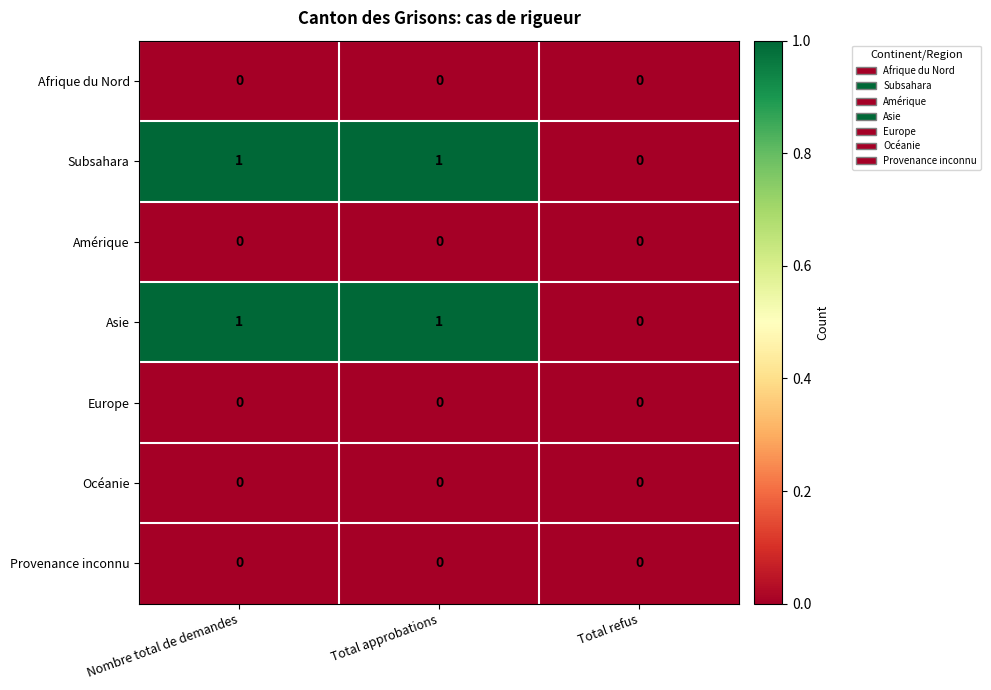

Count the Subsahara values in the range 0 to 1.

3